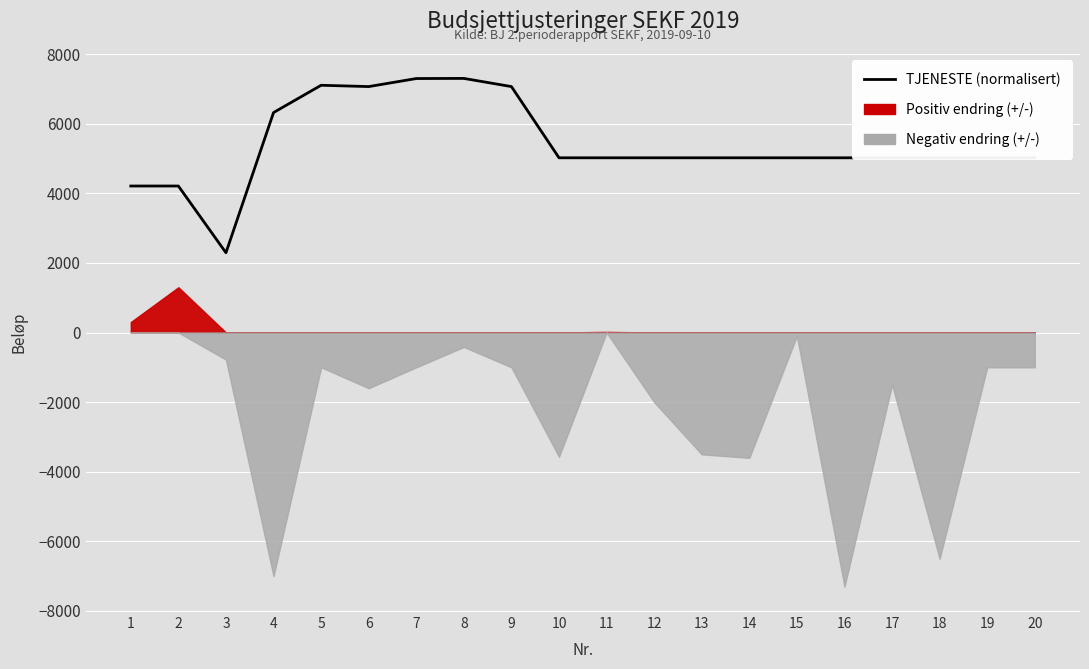

At which label is the value closest to 4795?

10